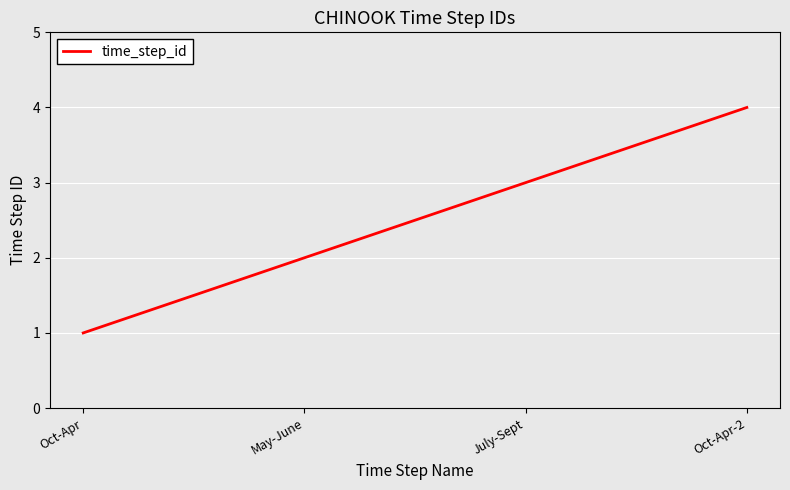

List the labels in order of value, largest first.

Oct-Apr-2, July-Sept, May-June, Oct-Apr